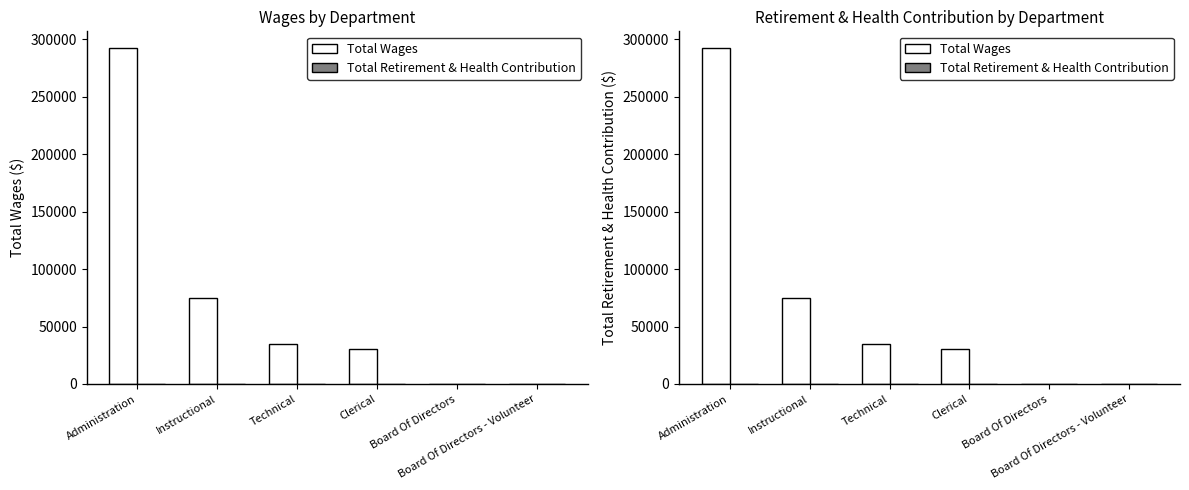

At which label is Total Wages closest to 146050?

Instructional